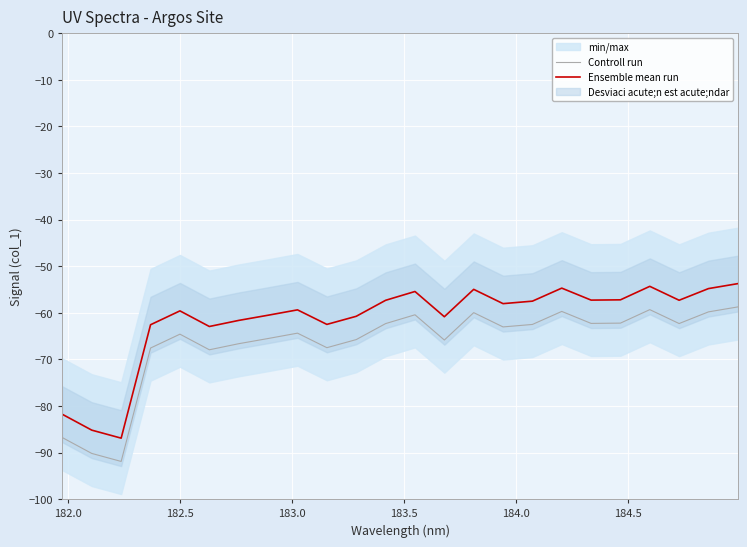

List the series in order of their peak value, lowest first.

Controll run, Ensemble mean run